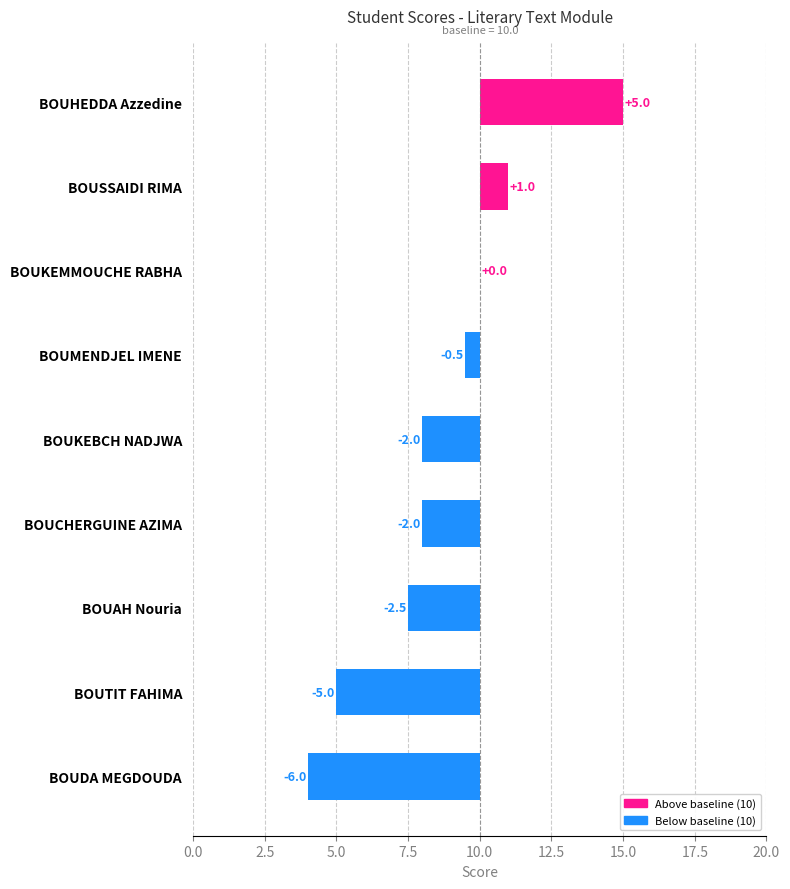

What is the average value?

8.7